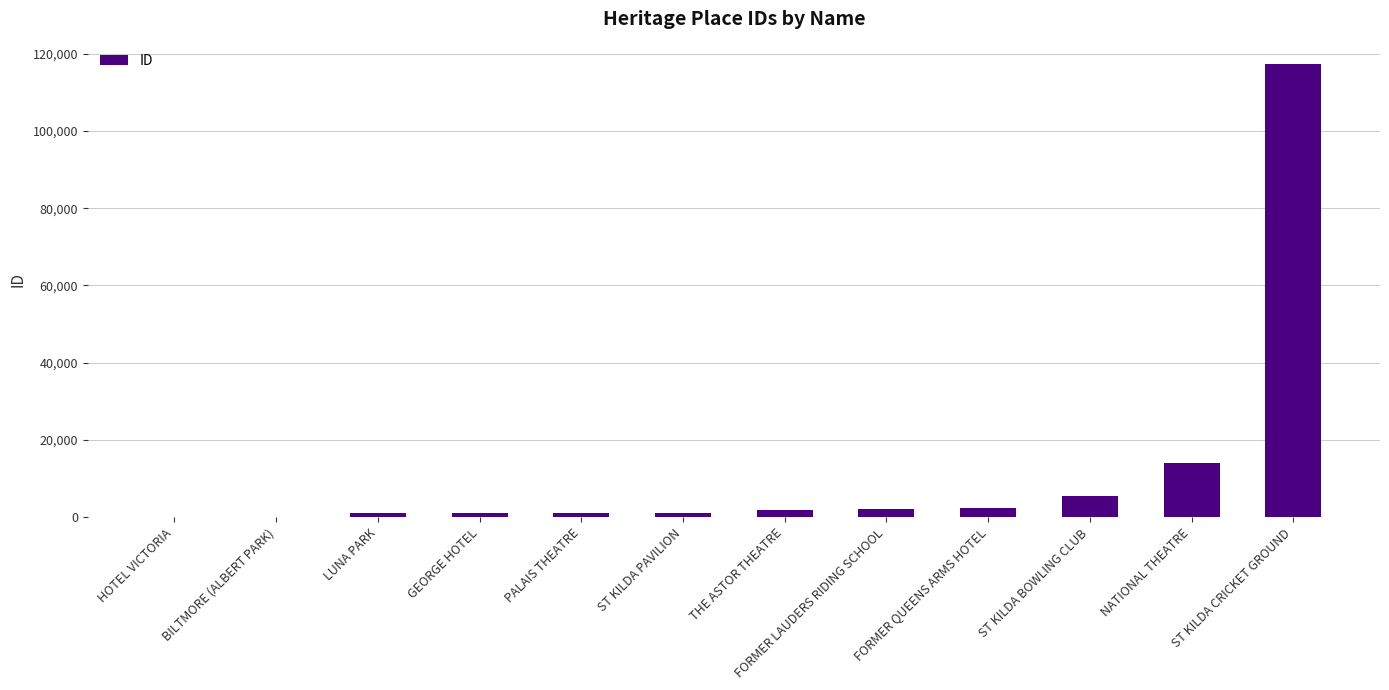

Where is the data nearest to the value 58634?

NATIONAL THEATRE